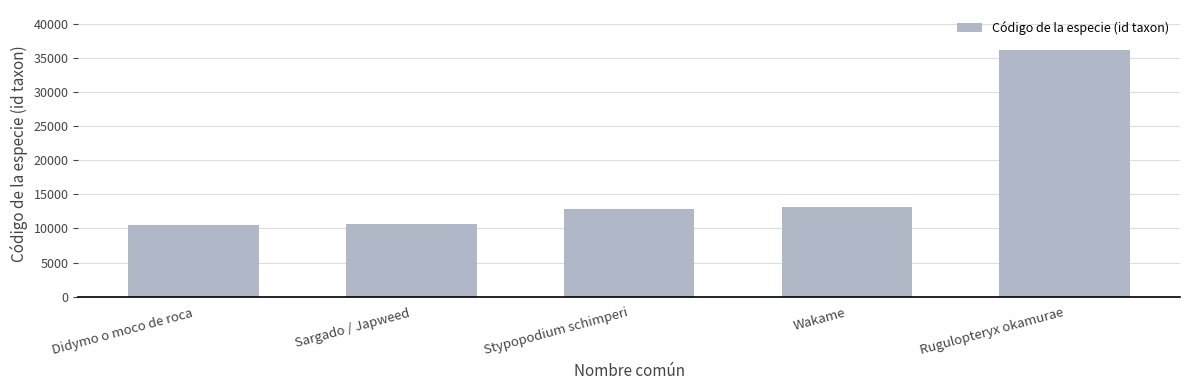

What is the label of the 1st bar from the left?

Didymo o moco de roca